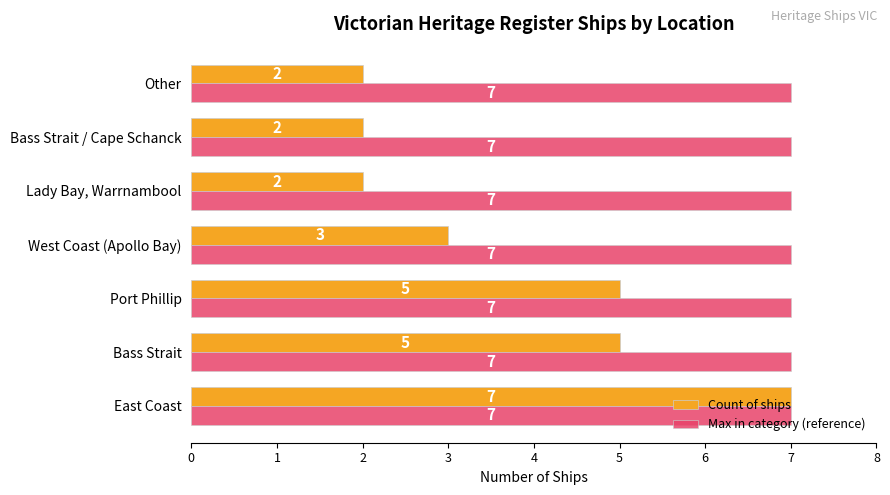

What value does the Max in category (reference) series have at Bass Strait?

7